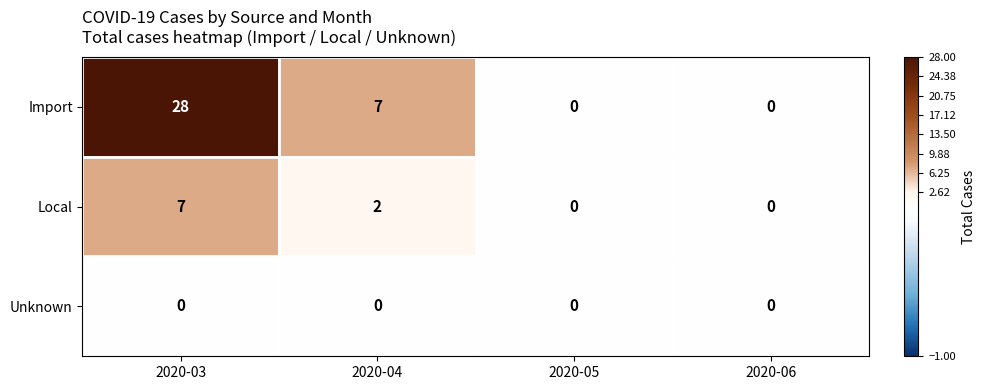

Rank the series by their maximum value, from highest to lowest.

Import, Local, Unknown